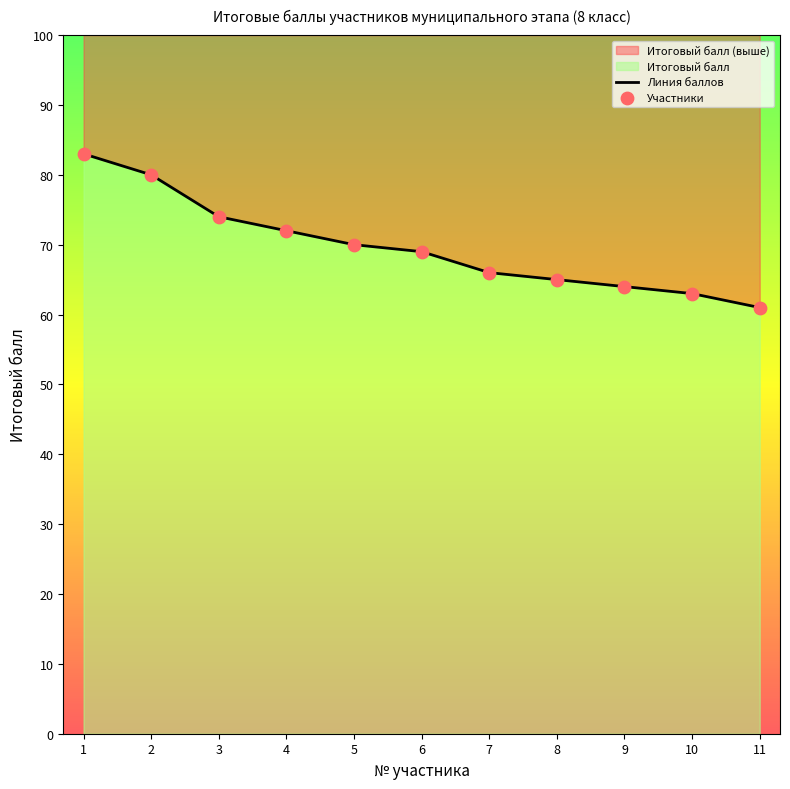

Which series contains the highest Y value?

Линия баллов